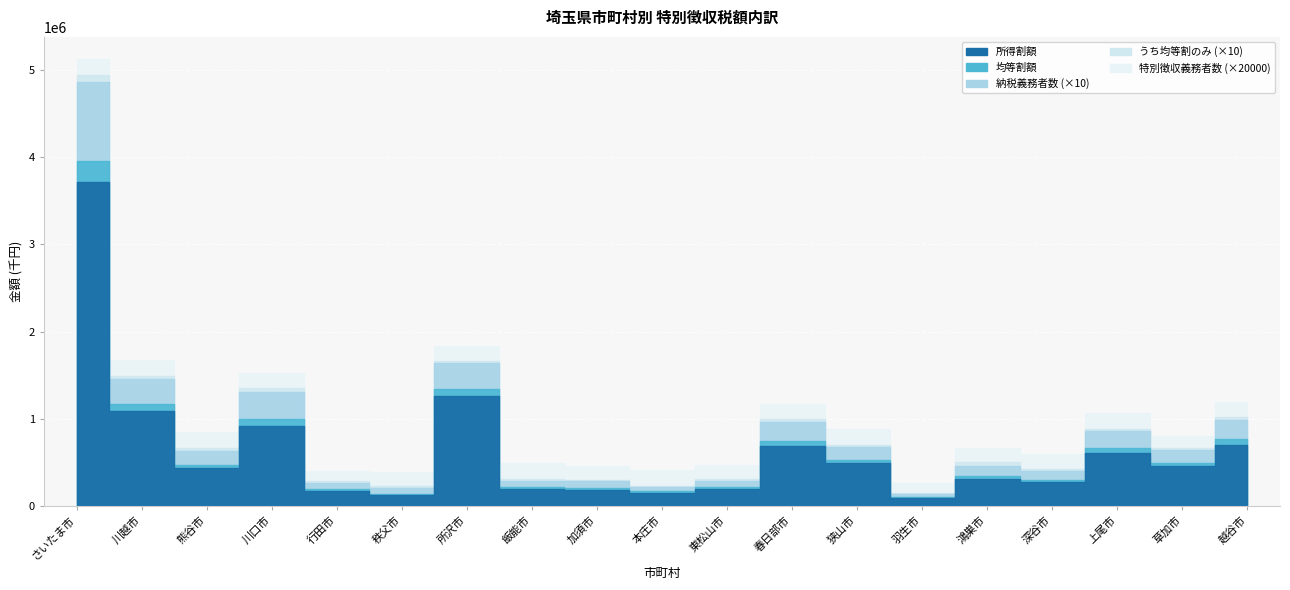

Which series has the largest total across all categories?

所得割額 (千円)